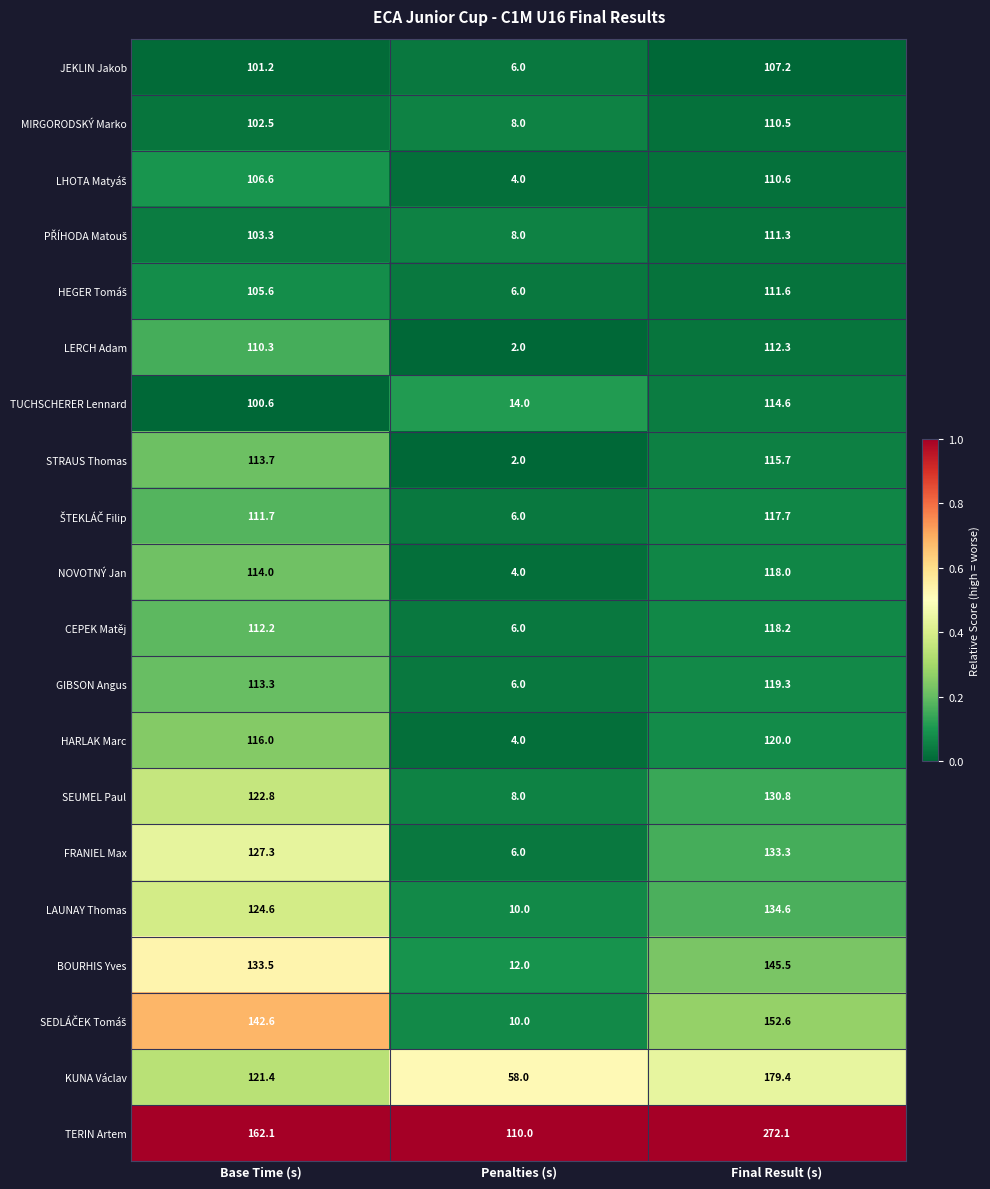

List the labels in order of JEKLIN Jakob value, largest first.

Final Result (s), Base Time (s), Penalties (s)